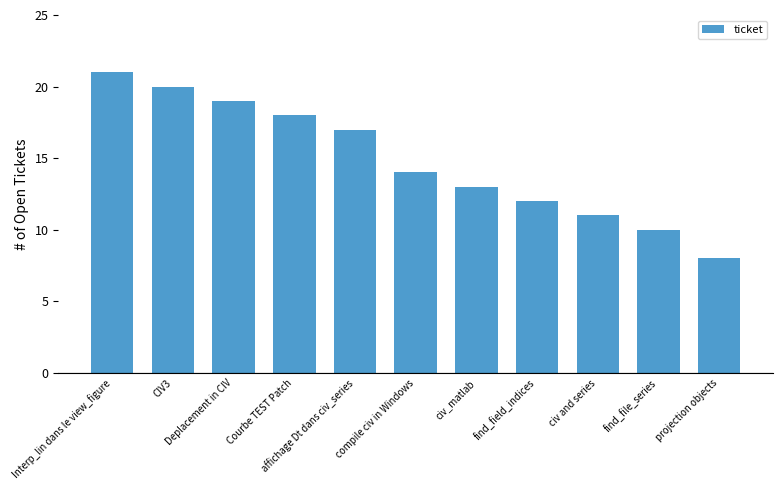

What is the ratio of the value at compile civ in Windows to the value at Deplacement in CIV?

0.7